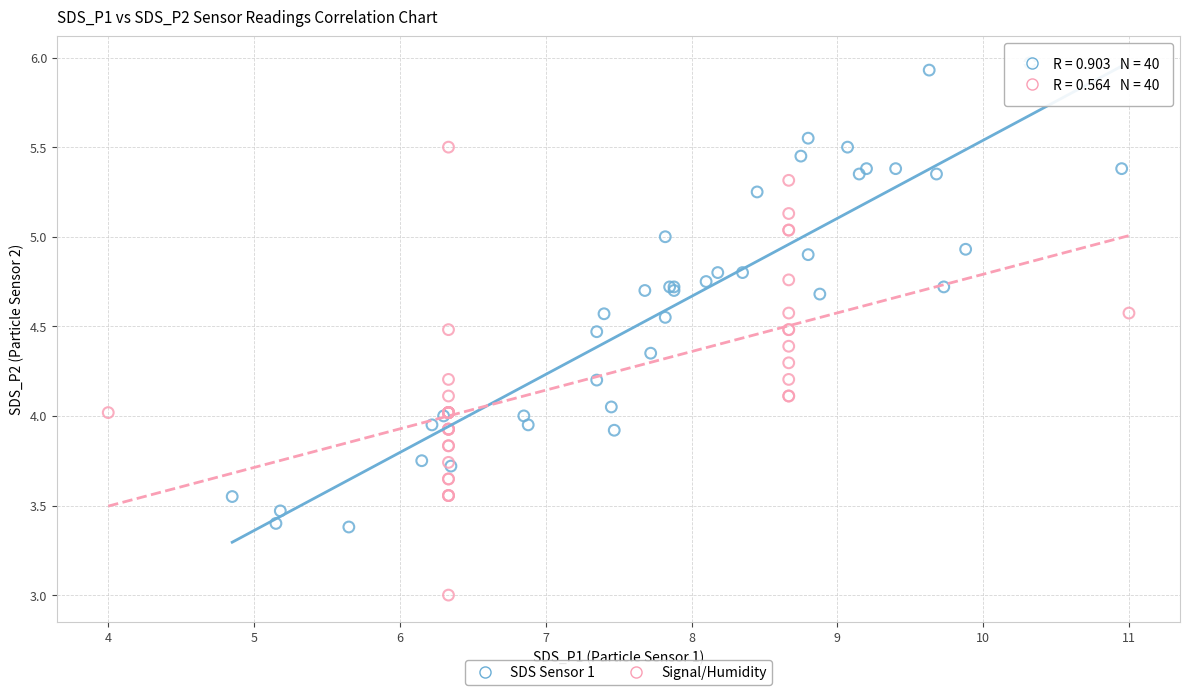

Which series contains the highest Y value?

SDS Sensor 1